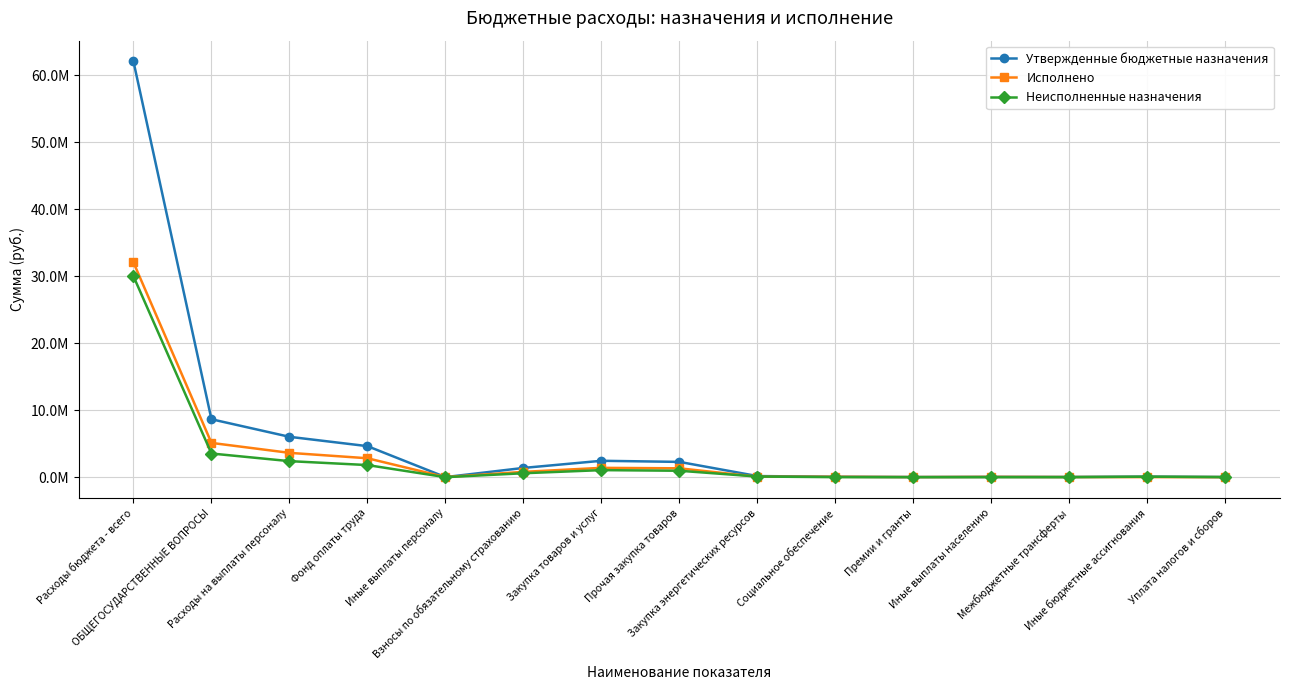

True or false: Исполнено has a value of 9064.3 at Уплата налогов и сборов.

True